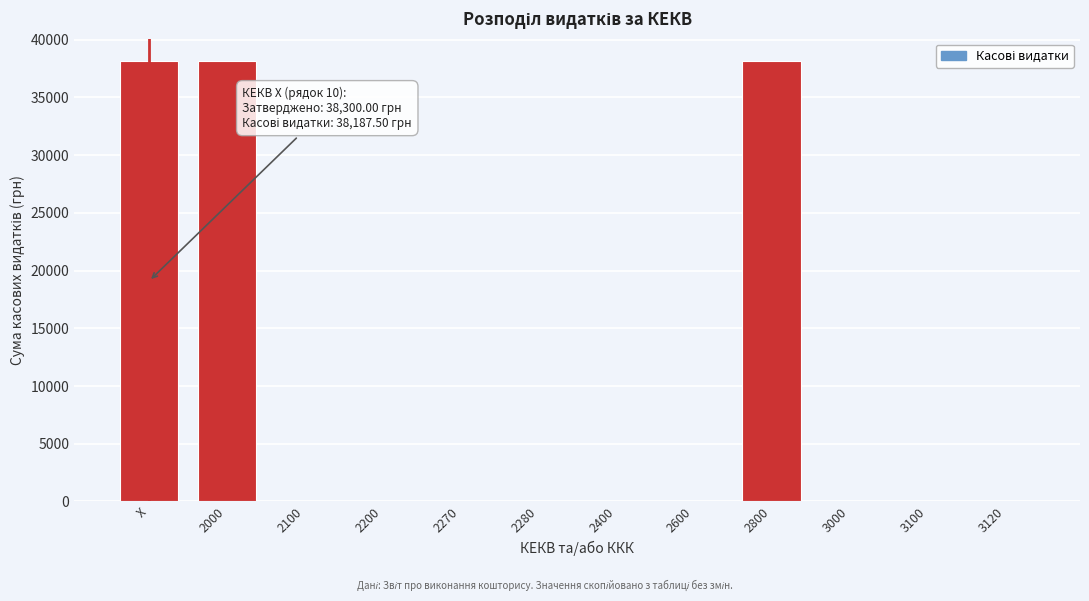

Reading right to left, what are all the values shown in this chart?

3120=0.0	3100=0.0	3000=0.0	2800=38187.5	2600=0.0	2400=0.0	2280=0.0	2270=0.0	2200=0.0	2100=0.0	2000=38187.5	X=38187.5